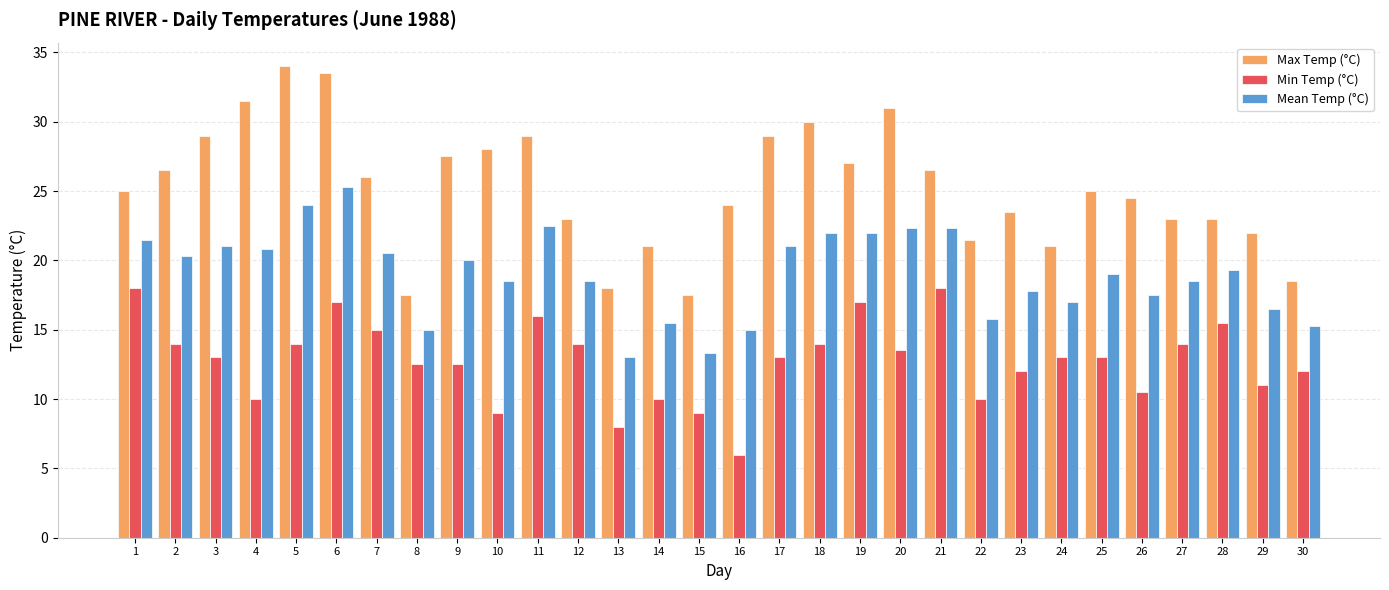

How many bars are there in each group?

3